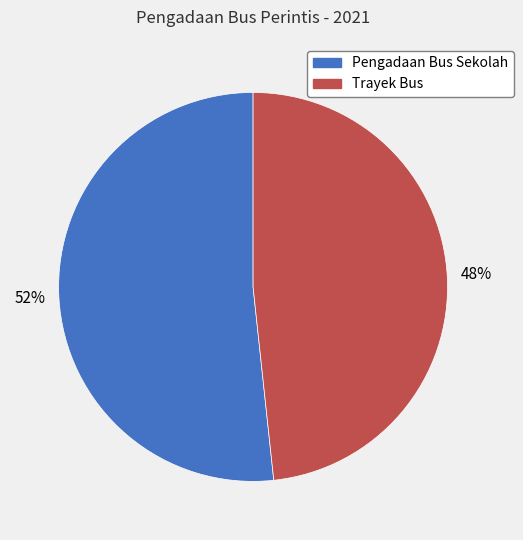

Between Trayek Bus and Pengadaan Bus Sekolah, which is larger?

Pengadaan Bus Sekolah